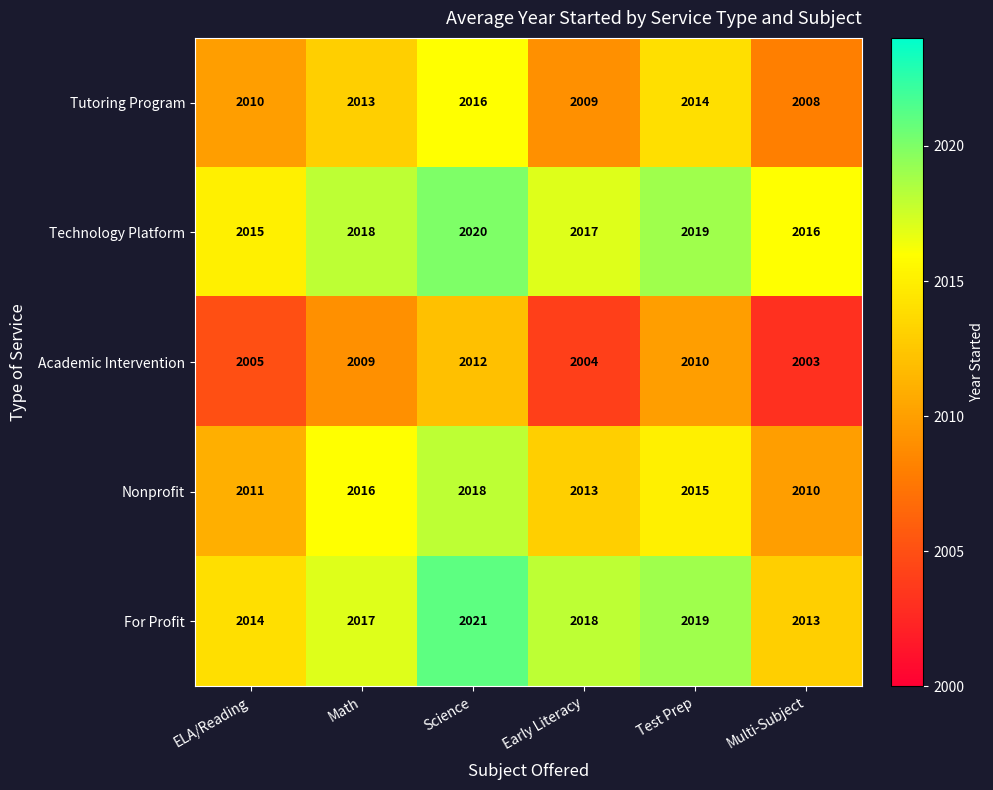

What value does the Tutoring Program series have at Early Literacy?

2009